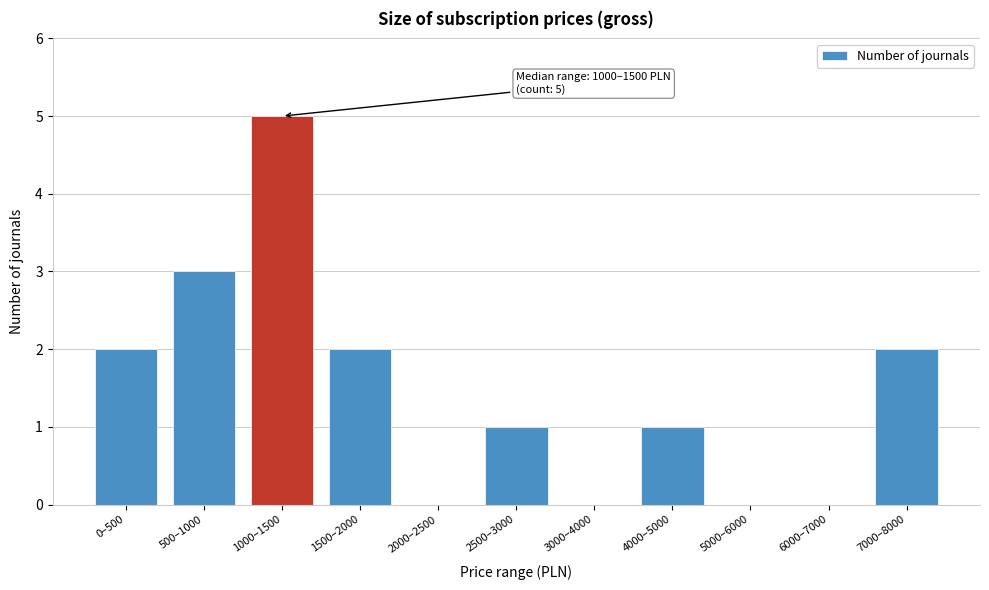

Reading left to right, what are all the values shown in this chart?

0–500=2	500–1000=3	1000–1500=5	1500–2000=2	2000–2500=0	2500–3000=1	3000–4000=0	4000–5000=1	5000–6000=0	6000–7000=0	7000–8000=2